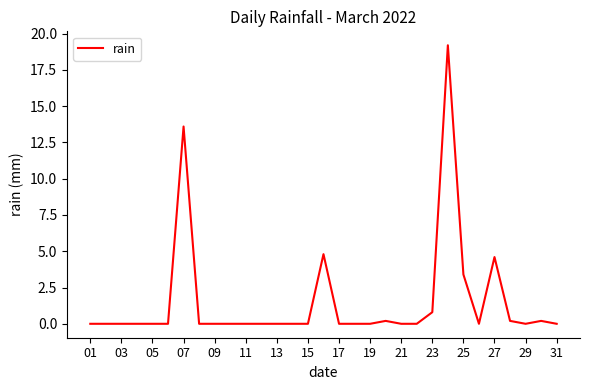

What is the maximum value shown in the chart?

19.2